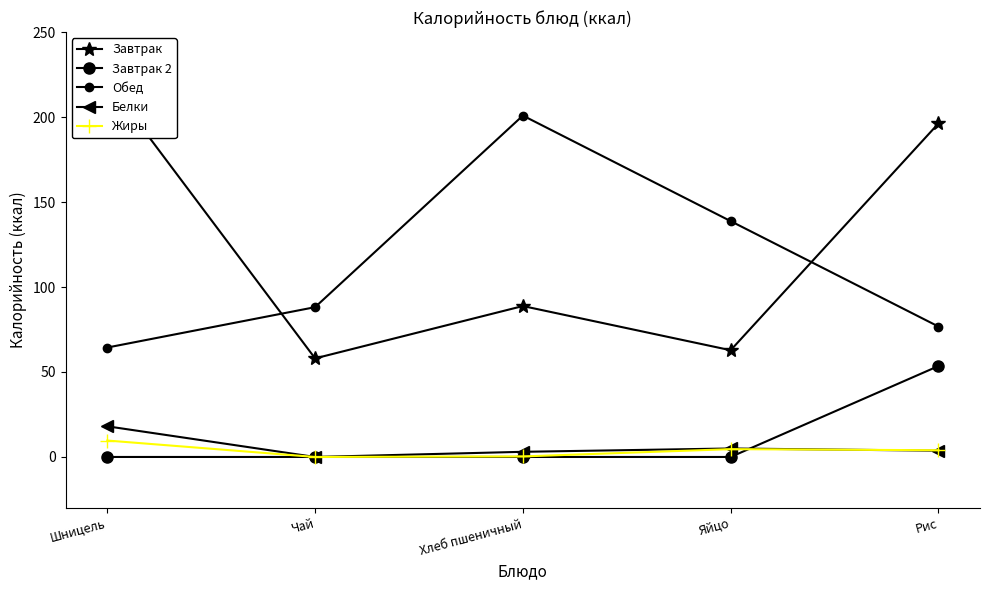

What is the total value across all series at Чай?

146.1